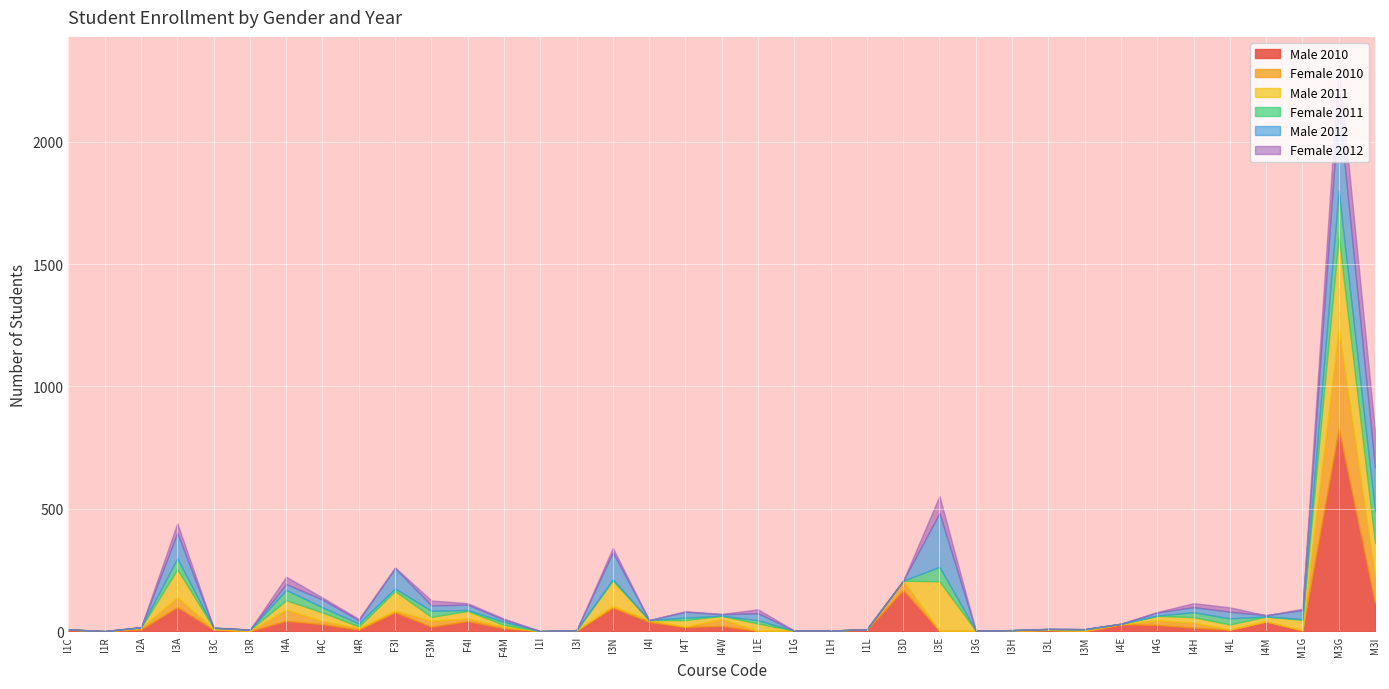

How many interior local peaks does the Male 2010 series have?

11